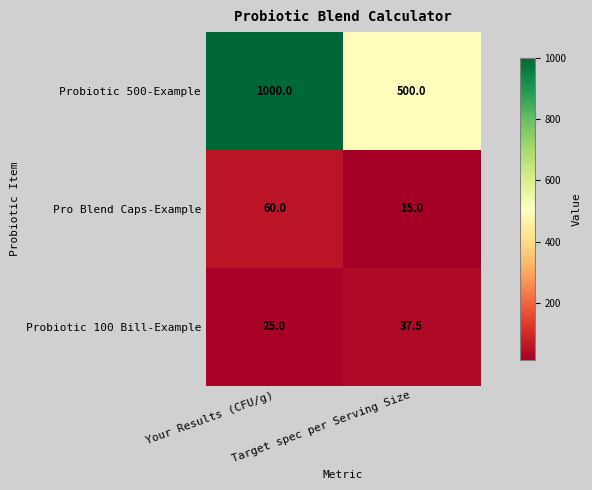

What is the difference between the highest and lowest values at Target spec per Serving Size?

485.0